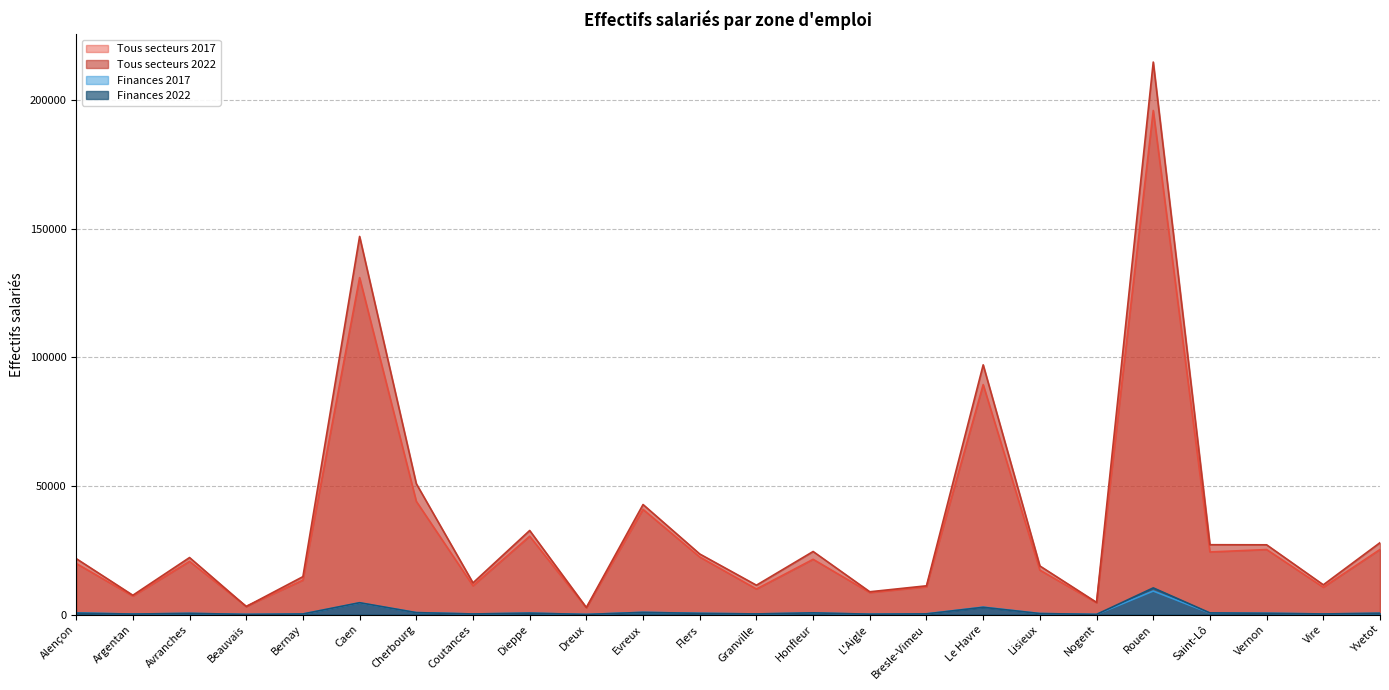

What is the average value of the Finances 2022 series?

1057